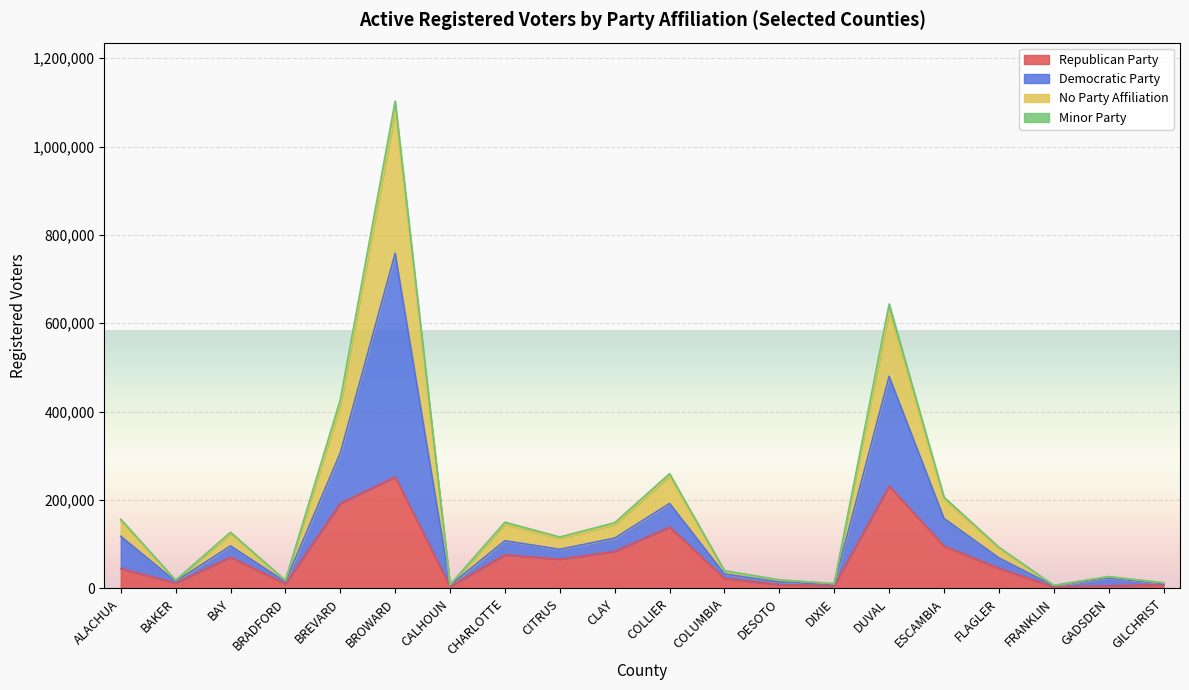

True or false: Republican Party has more than 2 interior local peaks.

True